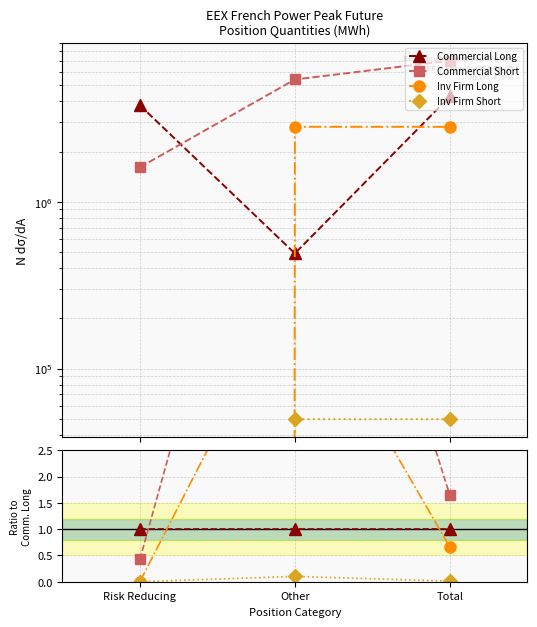

True or false: Commercial Short has a value of 2.5 at Total.

False